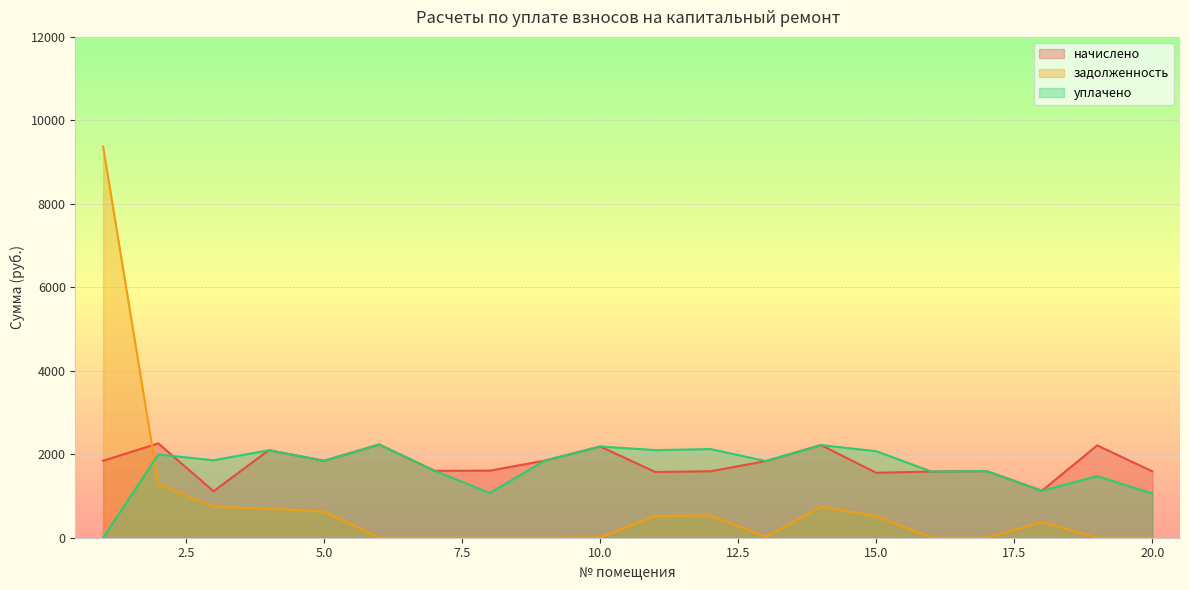

How many lines are shown in the chart?

3